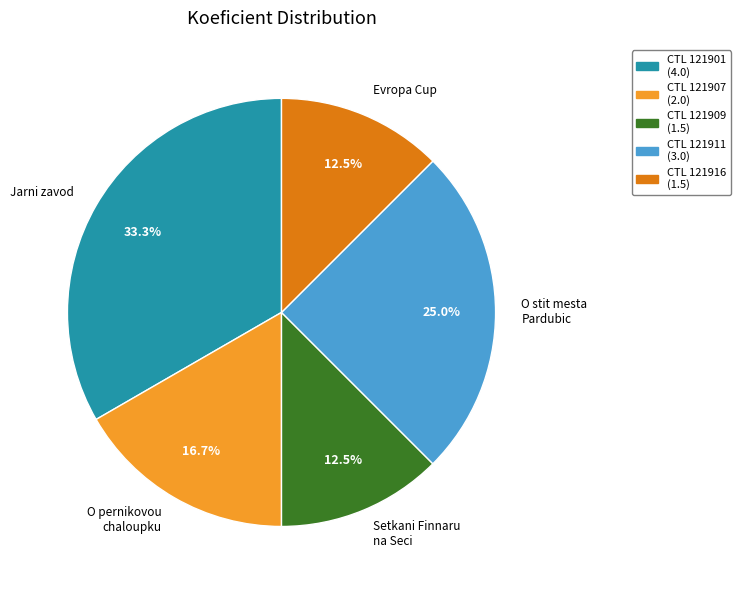

How many segments does this pie chart have?

5